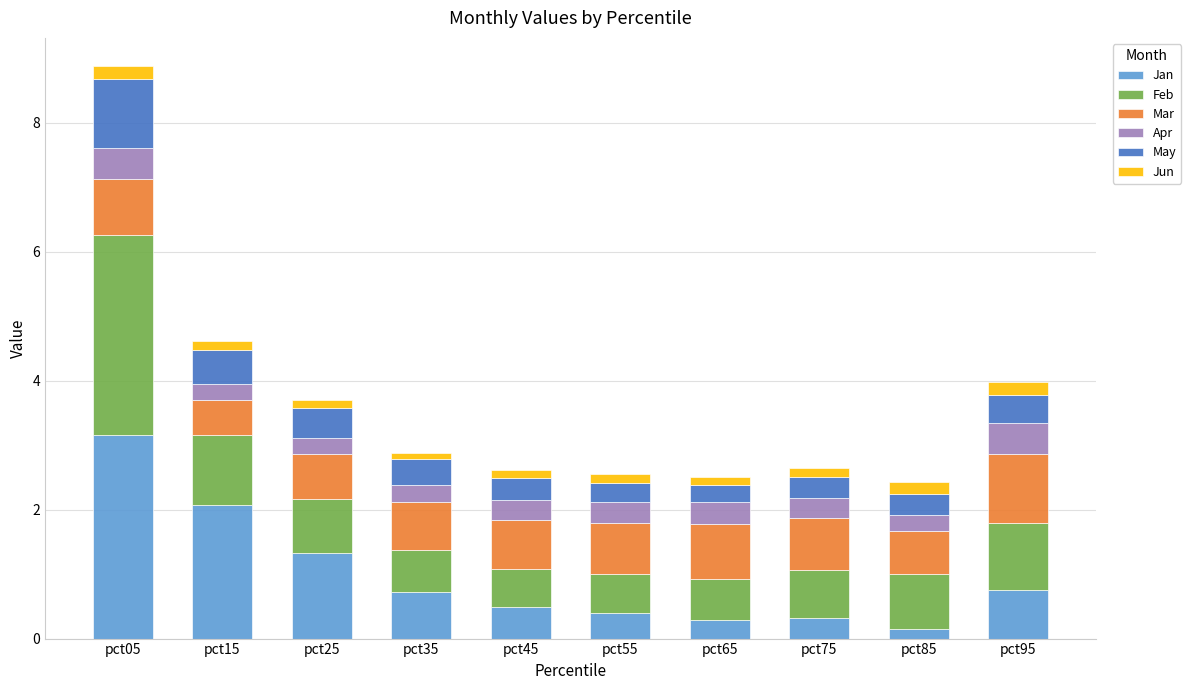

Does the chart contain any negative values?

No